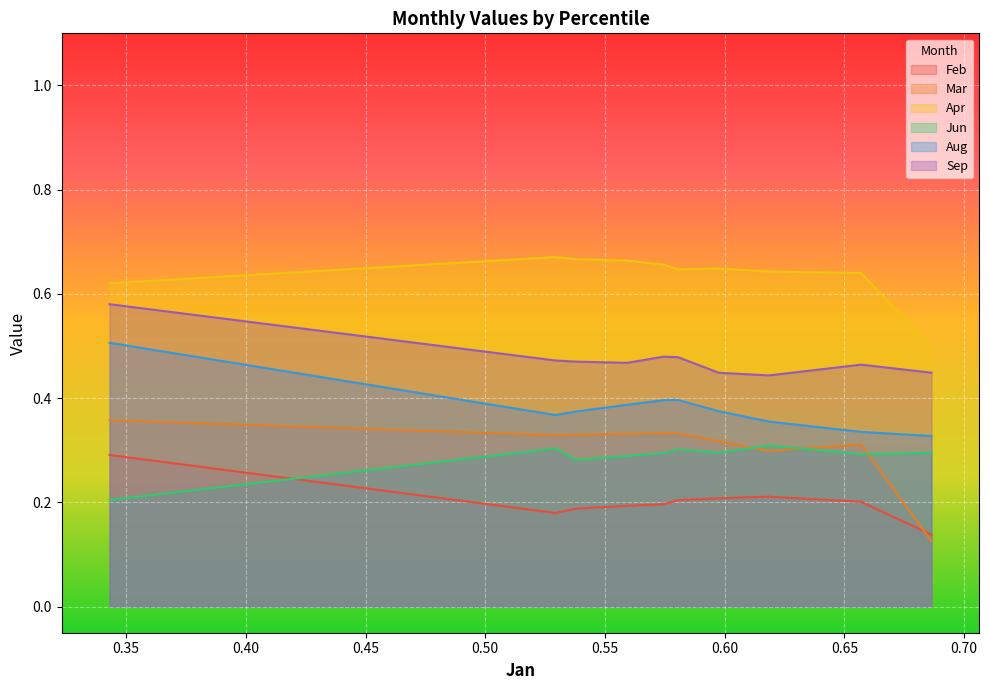

Reading right to left, extract all data points from this chart.

Feb: 0.1	0.2	0.2	0.2	0.2	0.2	0.2	0.2	0.2	0.3
Mar: 0.1	0.3	0.3	0.3	0.3	0.3	0.3	0.3	0.3	0.4
Apr: 0.5	0.6	0.6	0.6	0.6	0.7	0.7	0.7	0.7	0.6
Jun: 0.3	0.3	0.3	0.3	0.3	0.3	0.3	0.3	0.3	0.2
Aug: 0.3	0.3	0.4	0.4	0.4	0.4	0.4	0.4	0.4	0.5
Sep: 0.4	0.5	0.4	0.4	0.5	0.5	0.5	0.5	0.5	0.6